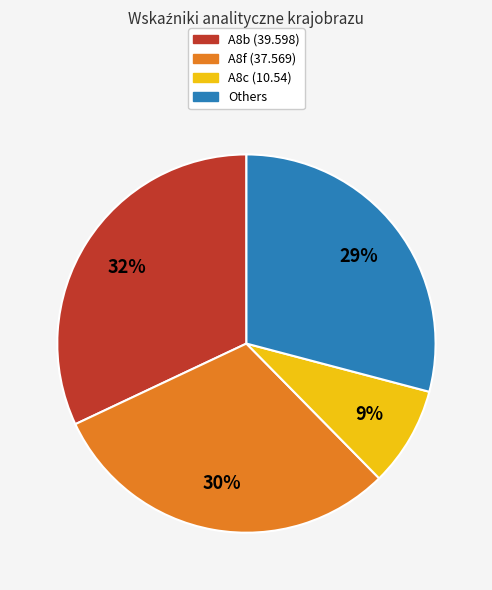

To the nearest percent, what percentage of the pie is A8b (39.598)?

32%